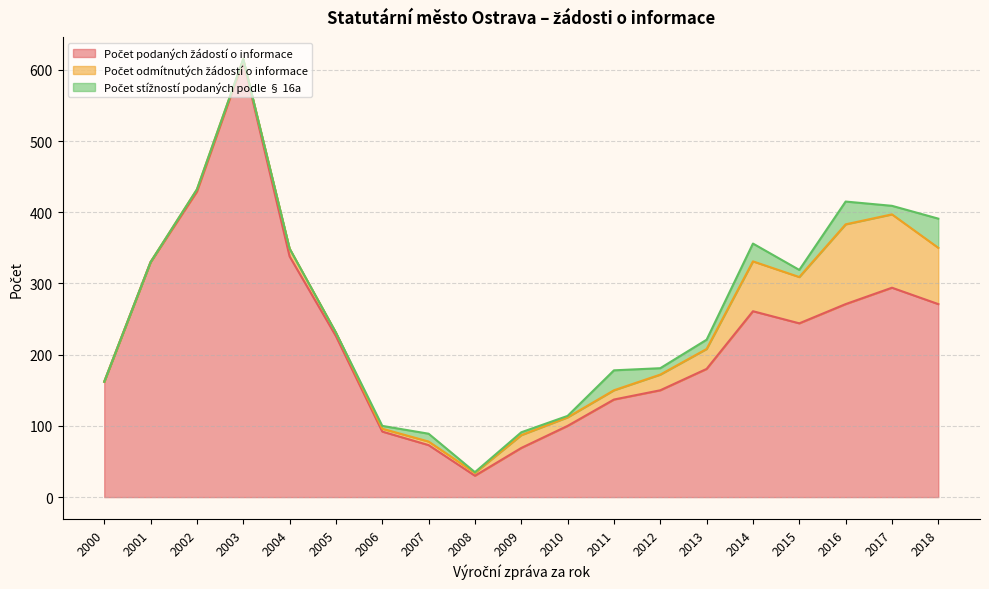

What is the value of the Počet podaných žádostí o informace point at the 8th from the left?

73